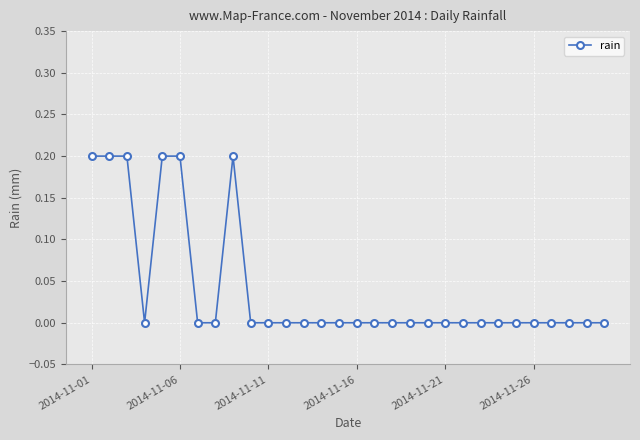

Reading left to right, transcribe all the data shown in this chart.

0.2	0.2	0.2	0.0	0.2	0.2	0.0	0.0	0.2	0.0	0.0	0.0	0.0	0.0	0.0	0.0	0.0	0.0	0.0	0.0	0.0	0.0	0.0	0.0	0.0	0.0	0.0	0.0	0.0	0.0